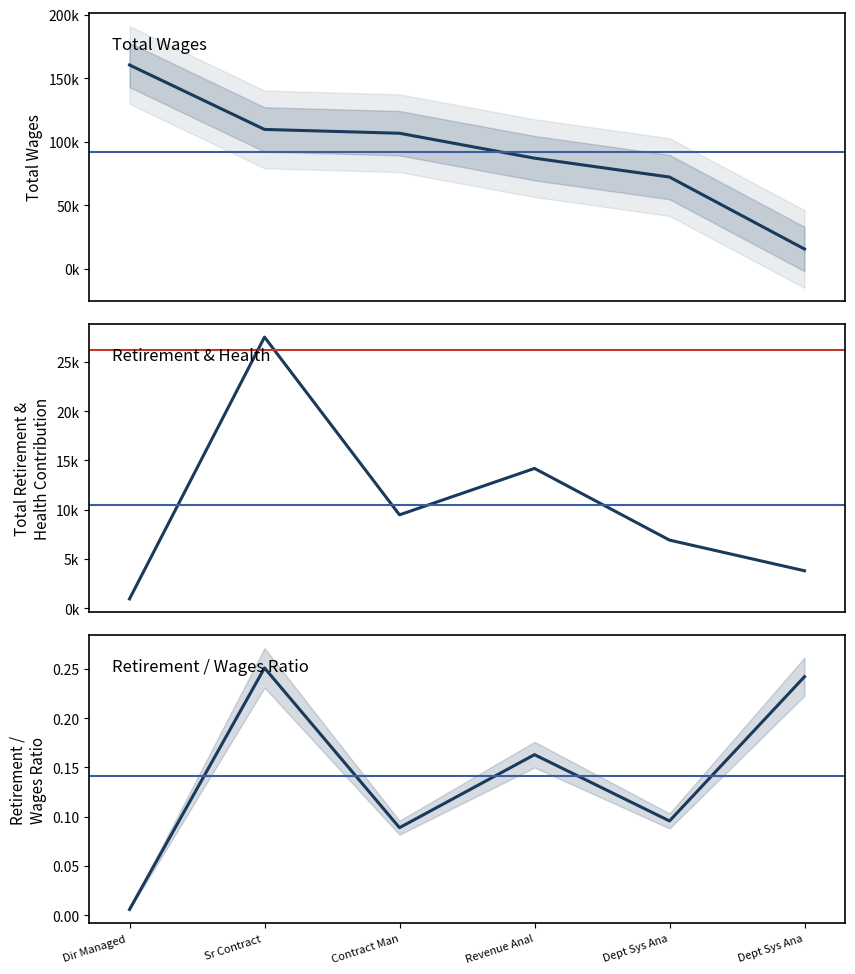

At which category is the sum across all series the highest?

Dir Managed 